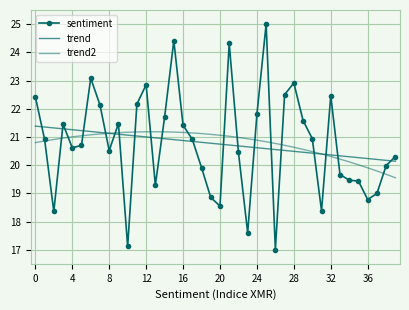

What are all the series names shown in the legend?

sentiment, trend, trend2